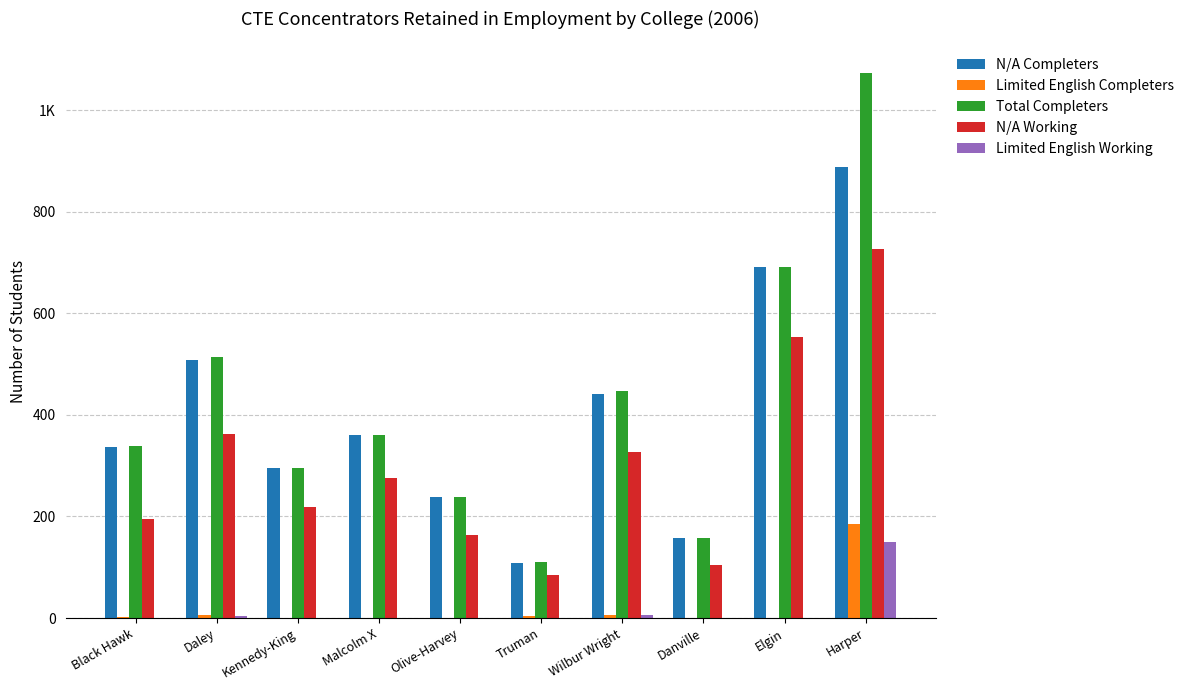

True or false: Total Completers has a value of 111 at Truman.

True